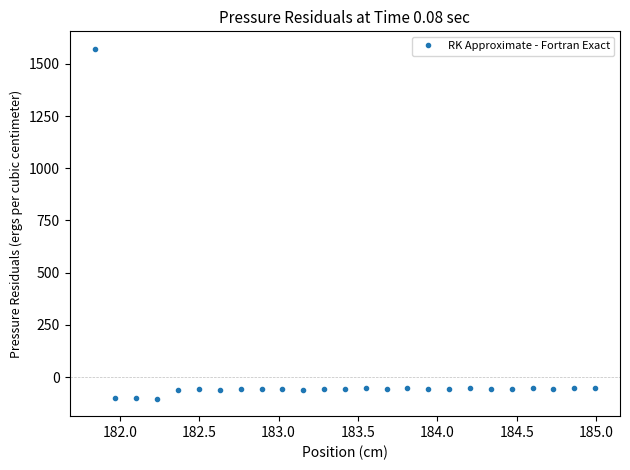

What is the difference between the maximum and minimum values?

1674.5